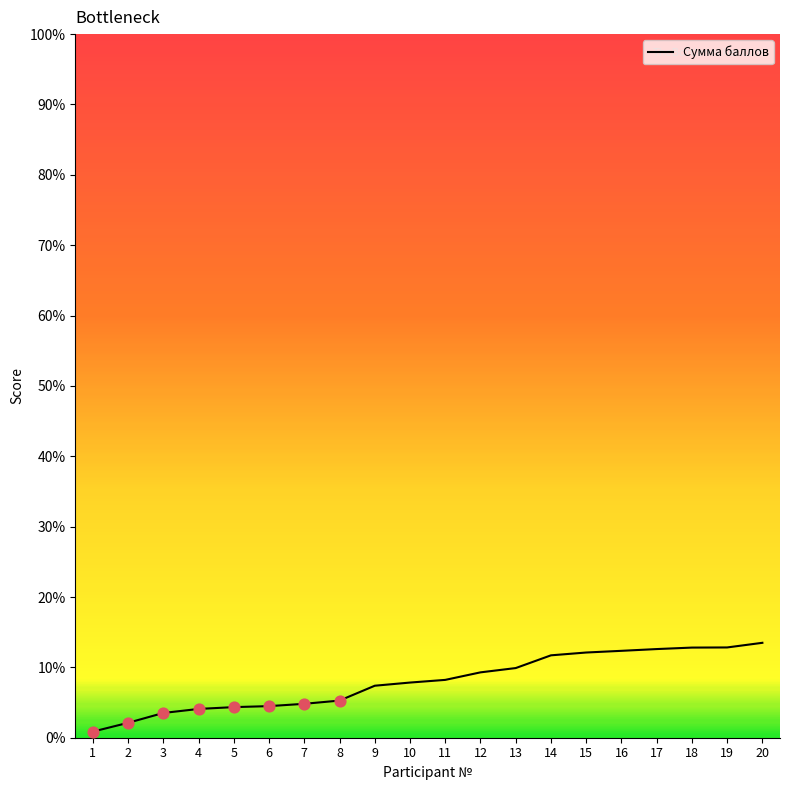

Approximately how many times larger is the value at 17 compared to 16?

1.0